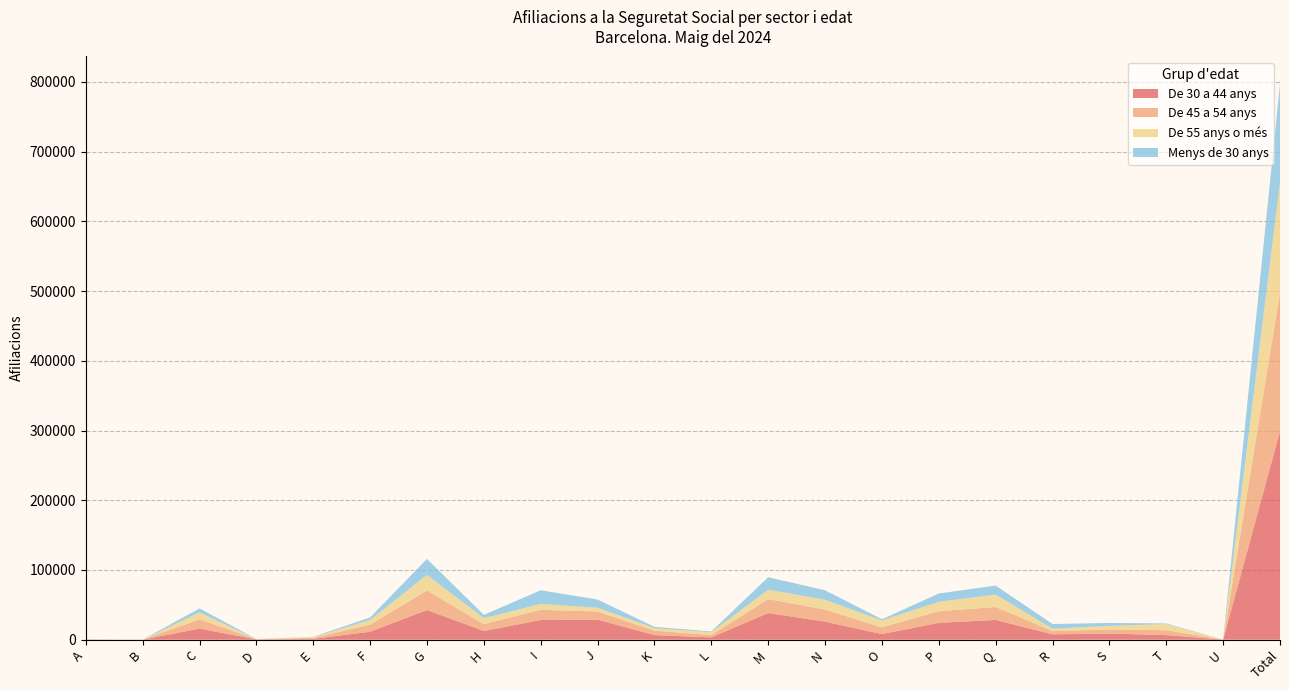

Reading right to left, list all the values displayed in this chart.

De 30 a 44 anys: Total=299130	U=100	T=6590	S=8795	R=7740	Q=28360	P=24150	O=8045	N=25895	M=38235	L=3335	K=6625	J=28735	I=28285	H=12435	G=42590	F=11425	E=1175	D=385	C=15955	B=30	A=245
De 45 a 54 anys: Total=198890	U=85	T=7010	S=5850	R=4635	Q=18605	P=16675	O=9680	N=17360	M=19990	L=3355	K=6355	J=11740	I=14605	H=9850	G=27970	F=10115	E=1330	D=340	C=13140	B=30	A=175
De 55 anys o més: Total=156875	U=70	T=8770	S=5210	R=3420	Q=17775	P=13520	O=9830	N=14050	M=13550	L=4015	K=3575	J=5405	I=8385	H=8545	G=22395	F=6720	E=1170	D=155	C=10080	B=25	A=205
Menys de 30 anys: Total=141695	U=20	T=945	S=4150	R=6640	Q=12910	P=11895	O=1775	N=13565	M=17810	L=1110	K=1860	J=11735	I=19625	H=4775	G=22890	F=3695	E=395	D=85	C=5705	B=5	A=105